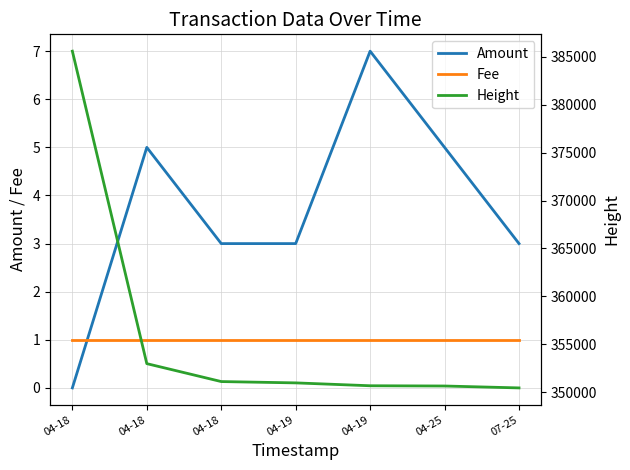

True or false: Fee and Height cross at least once.

False